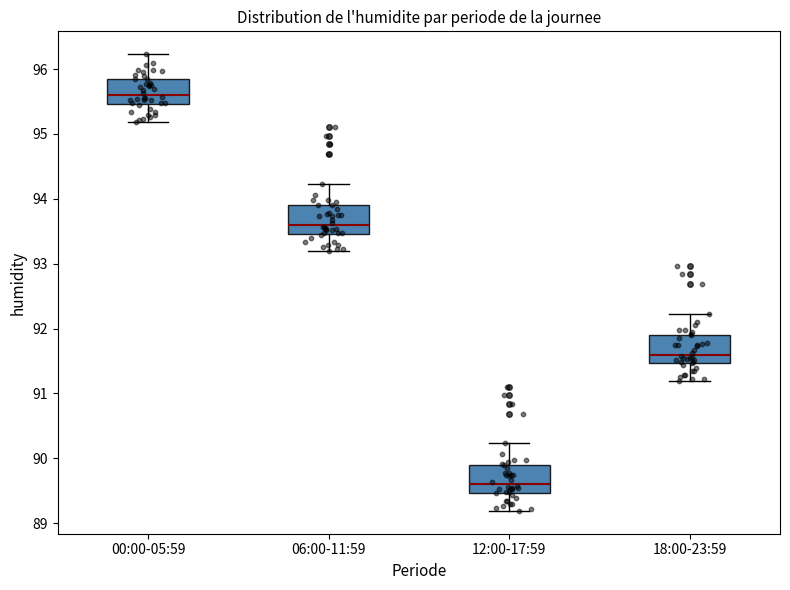

Reading left to right, transcribe this box plot: for each box, give where its median line is, the range the box spans, and where its two whiskers end, as read against the y-axis. The values are not printed on the chart, so give them approximately, as read against the axis.

00:00-05:59: median 95.6, box 95.5 to 95.8, whiskers 95.2 to 96.2
06:00-11:59: median 93.6, box 93.5 to 93.9, whiskers 93.2 to 94.2
12:00-17:59: median 89.6, box 89.5 to 89.9, whiskers 89.2 to 90.2
18:00-23:59: median 91.6, box 91.5 to 91.9, whiskers 91.2 to 92.2